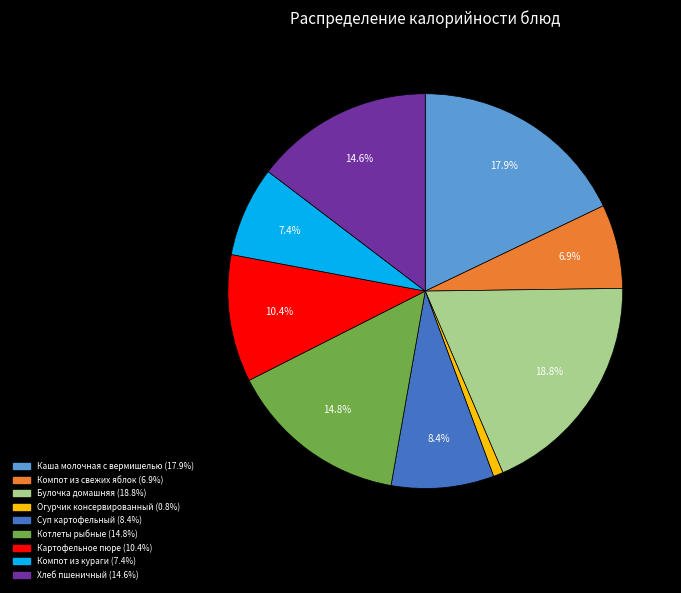

Which slice is the smallest?

Огурчик консервированный